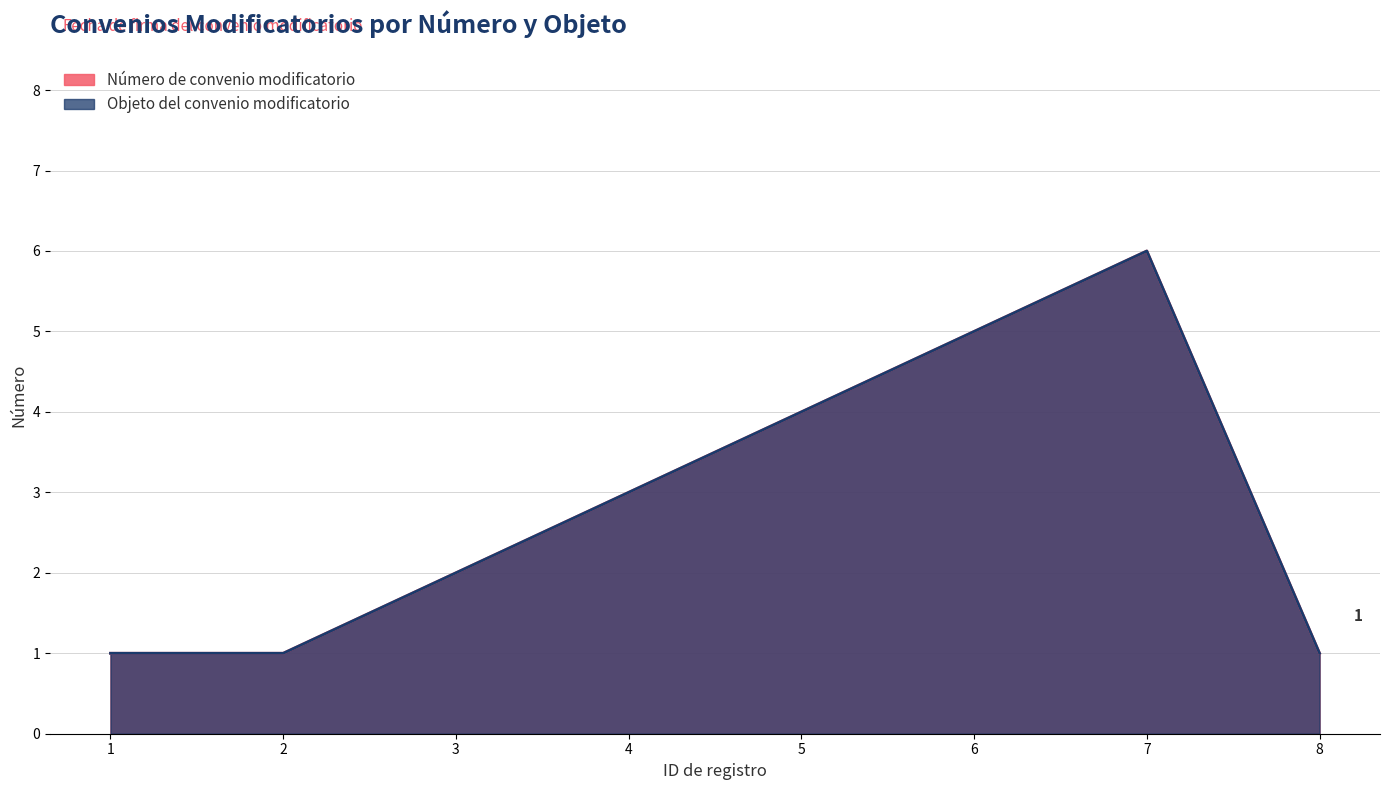

True or false: Objeto del convenio modificatorio and Número de convenio modificatorio cross at least once.

False